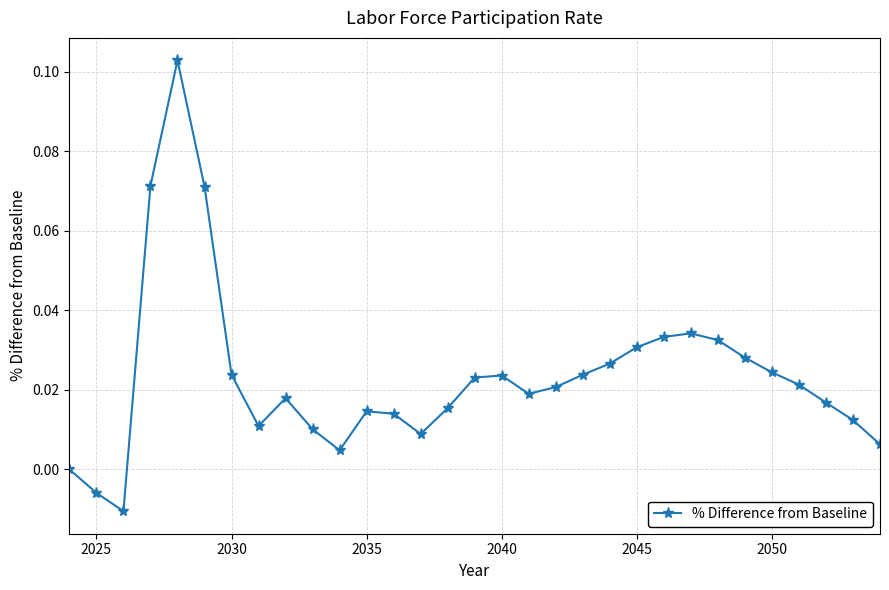

True or false: the data has more than 1 interior local peaks.

True